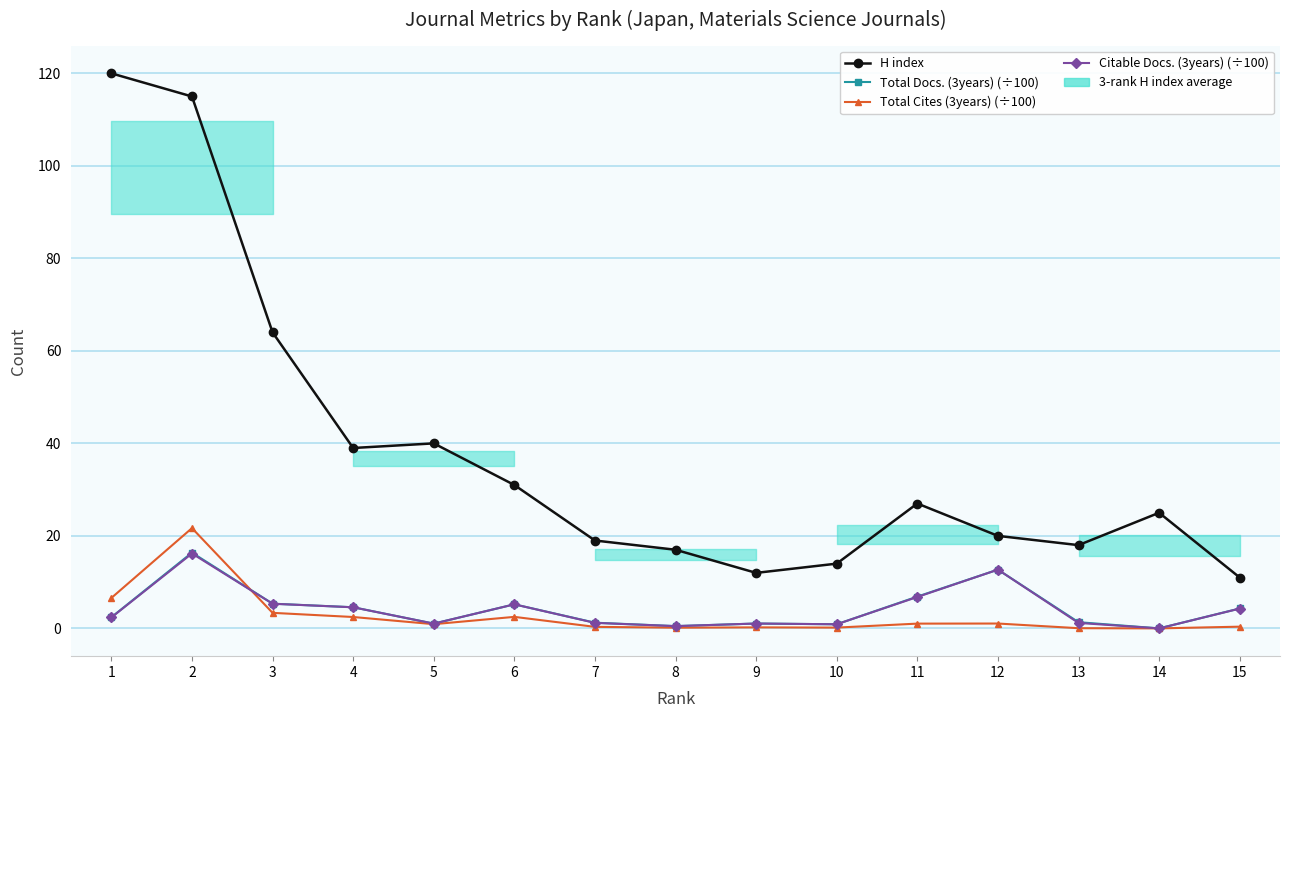

Rank the series by their maximum value, from highest to lowest.

H index, Total Cites (3years) (÷100), Total Docs. (3years) (÷100), Citable Docs. (3years) (÷100)